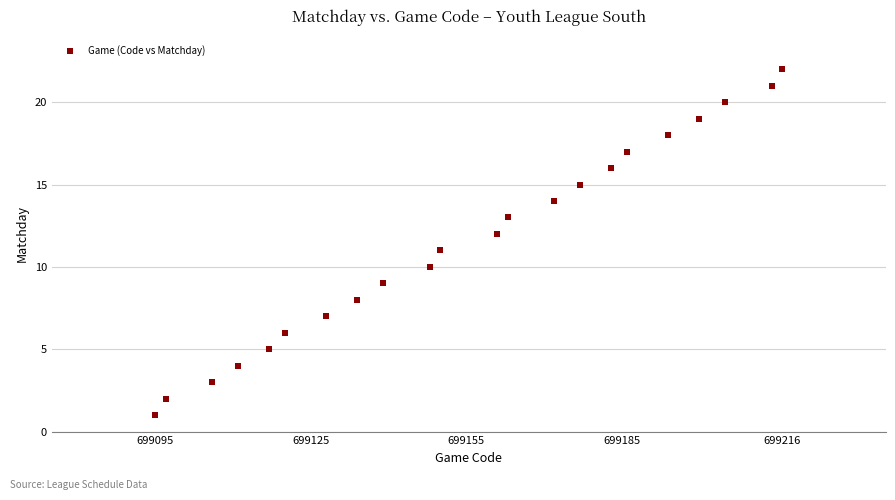

What is the range of Y values (max minus min)?

21